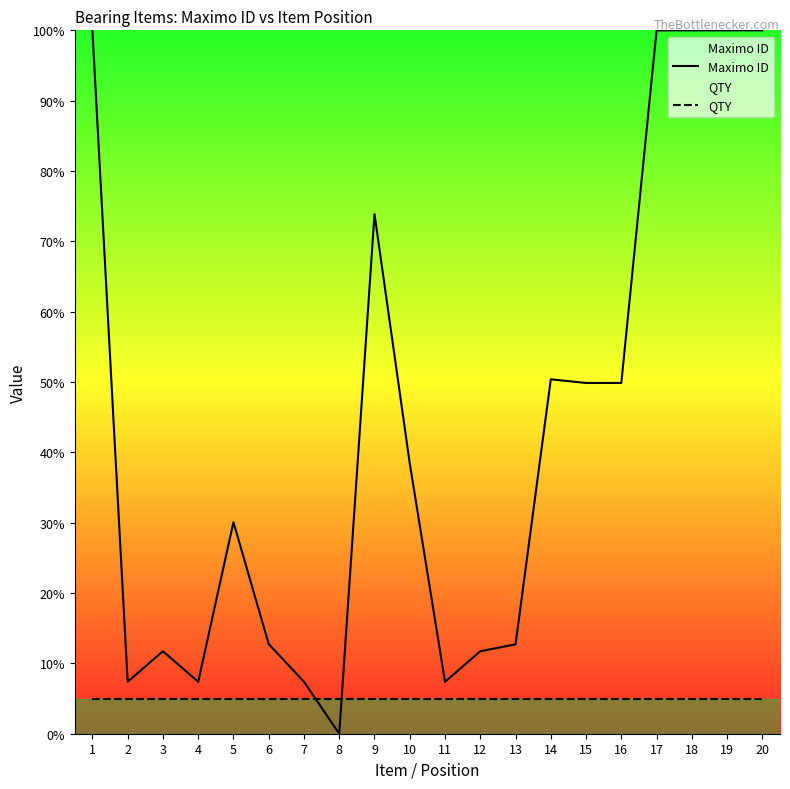

At 14, list the series in order from smallest to largest.

QTY, Maximo ID